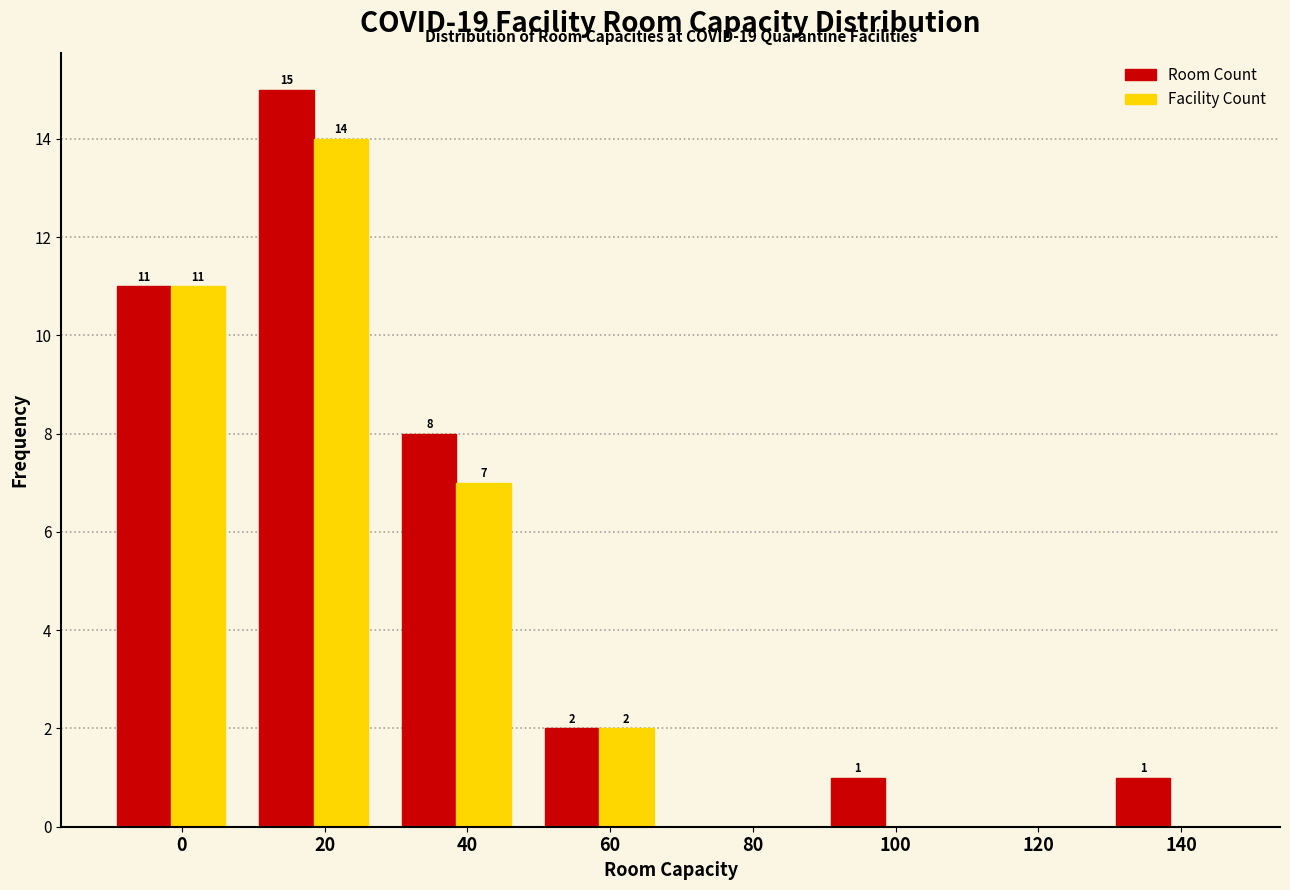

Reading left to right, what are all the values shown in this chart?

Room Count: 0=11	20=15	40=8	60=2	80=0	100=1	120=0	140=1
Facility Count: 0=11	20=14	40=7	60=2	80=0	100=0	120=0	140=0